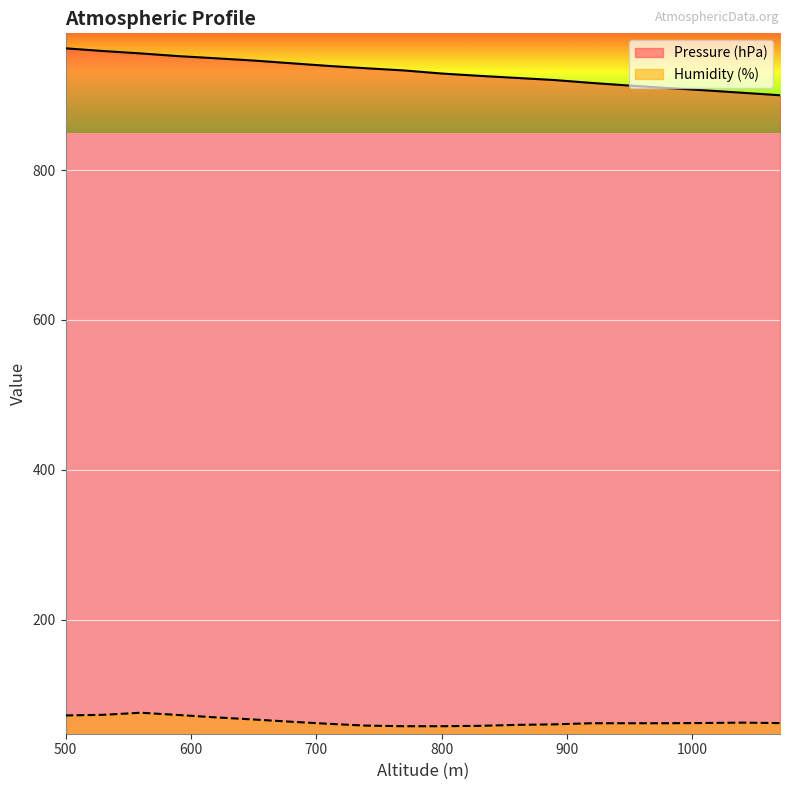

What is the maximum value shown in the chart?

962.4